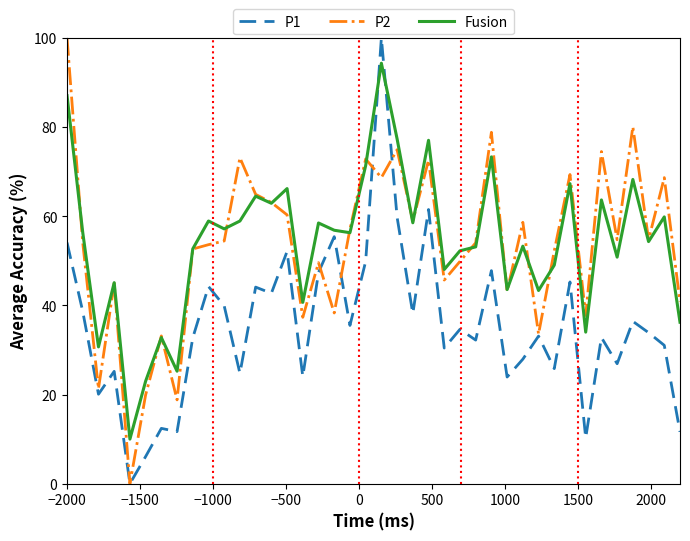

True or false: P1 and P2 intersect in this chart.

True